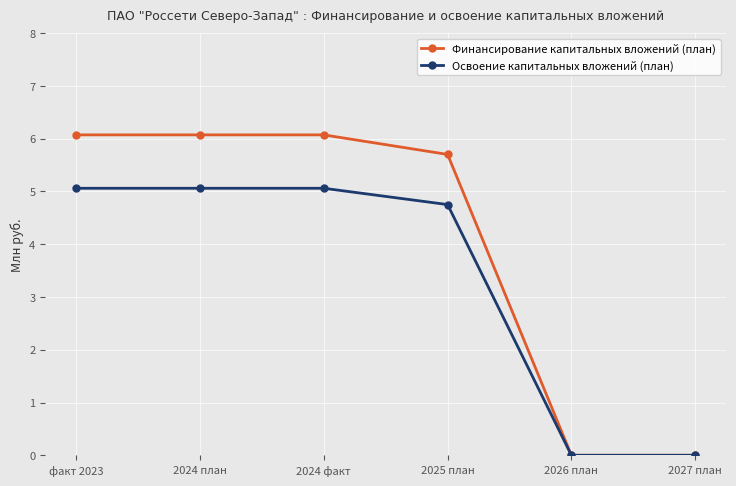

How many data points does each series have?

6